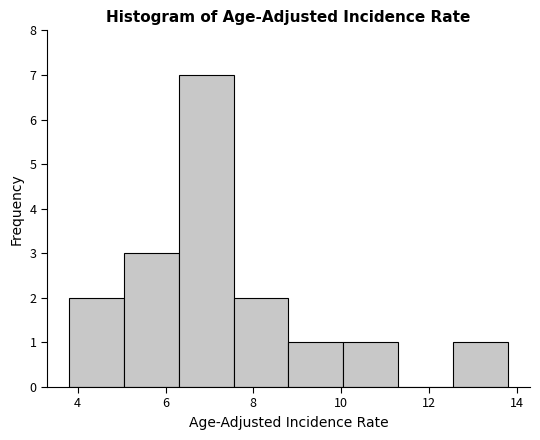

Reading left to right, list every bar in this chart as the range it spans on the x-axis followed by its height. Neither the bar edges nor the heights are printed on the chart, so give them approximately, as read against the axes.

3.80 to 5.05: 2
5.05 to 6.30: 3
6.30 to 7.55: 7
7.55 to 8.80: 2
8.80 to 10.05: 1
10.05 to 11.30: 1
11.30 to 12.55: 0
12.55 to 13.80: 1